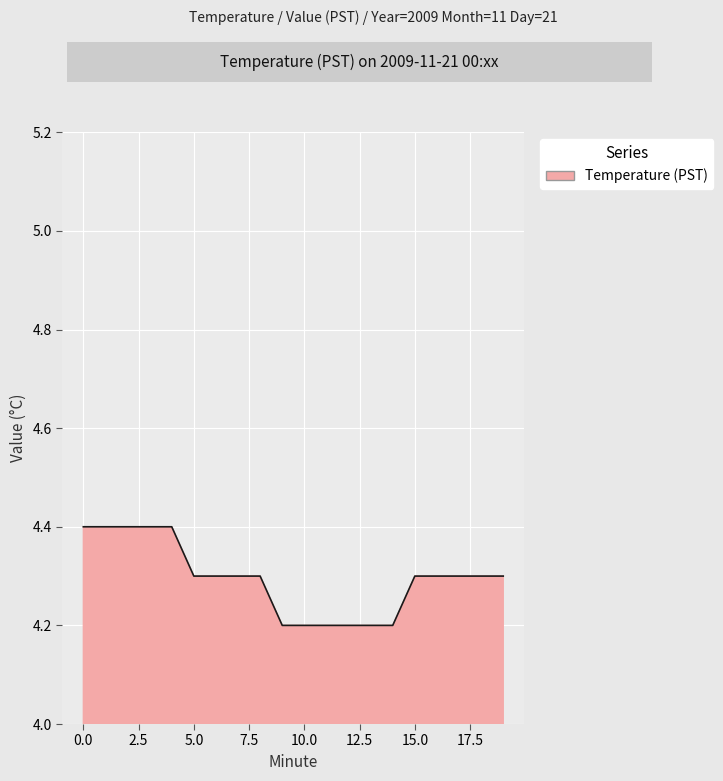

Reading right to left, what are all the values shown in this chart?

4.3	4.3	4.3	4.3	4.3	4.2	4.2	4.2	4.2	4.2	4.2	4.3	4.3	4.3	4.3	4.4	4.4	4.4	4.4	4.4